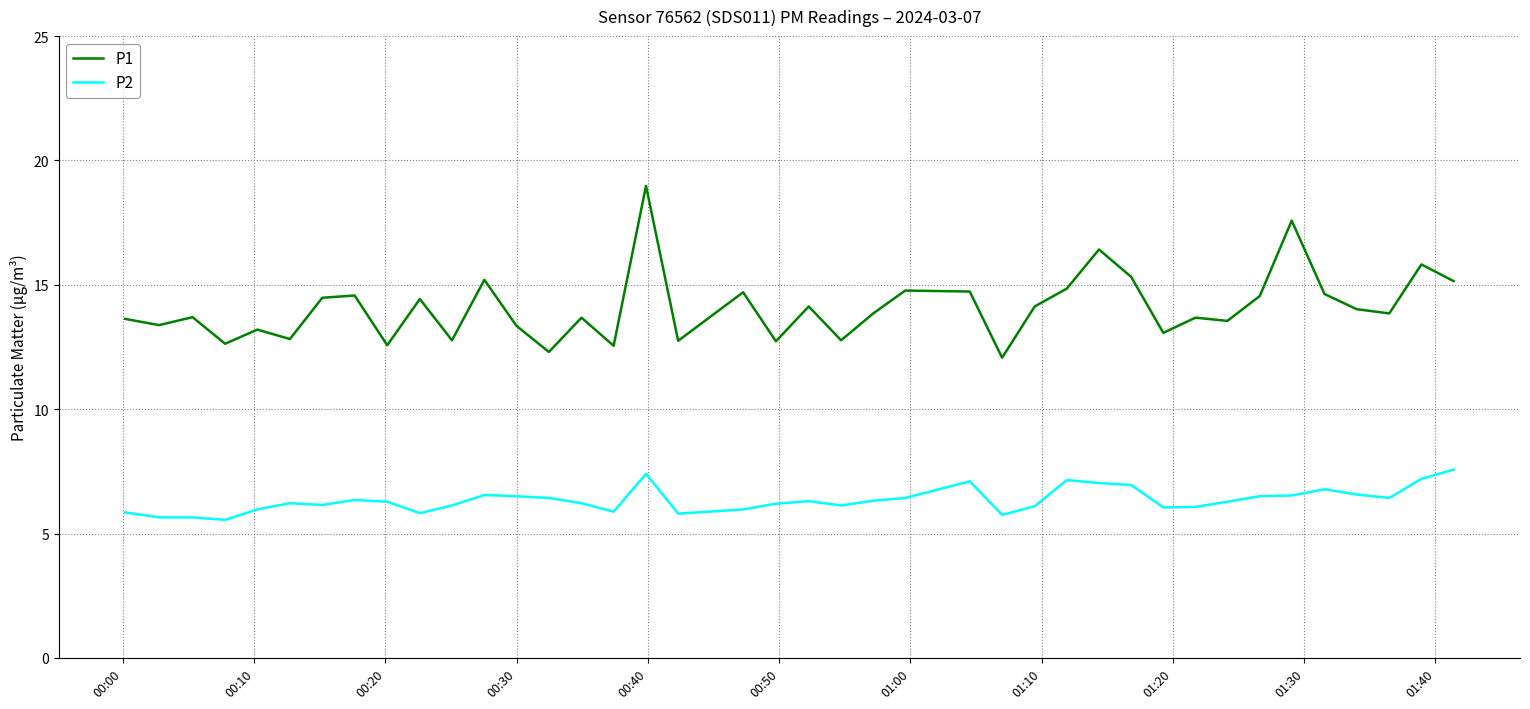

Which series has the largest range (max minus min)?

P1